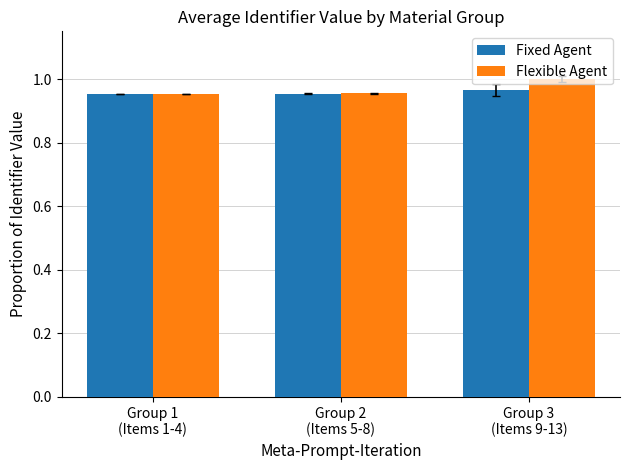

What is the sum of all Fixed Agent values?

2.9